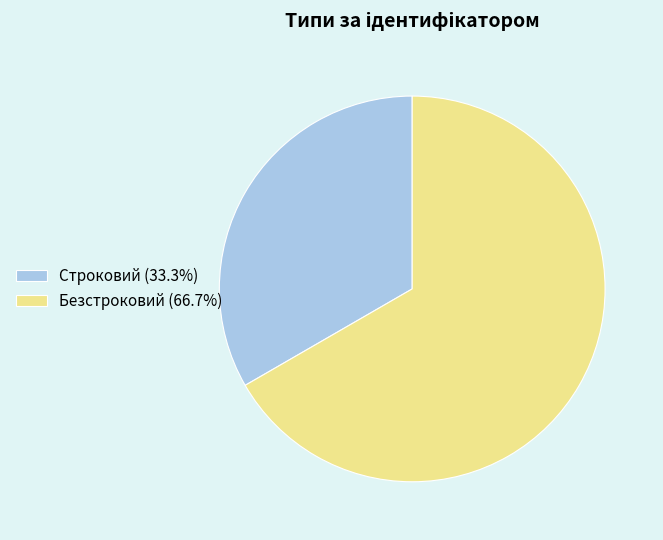

Is there a majority slice in this chart?

Yes